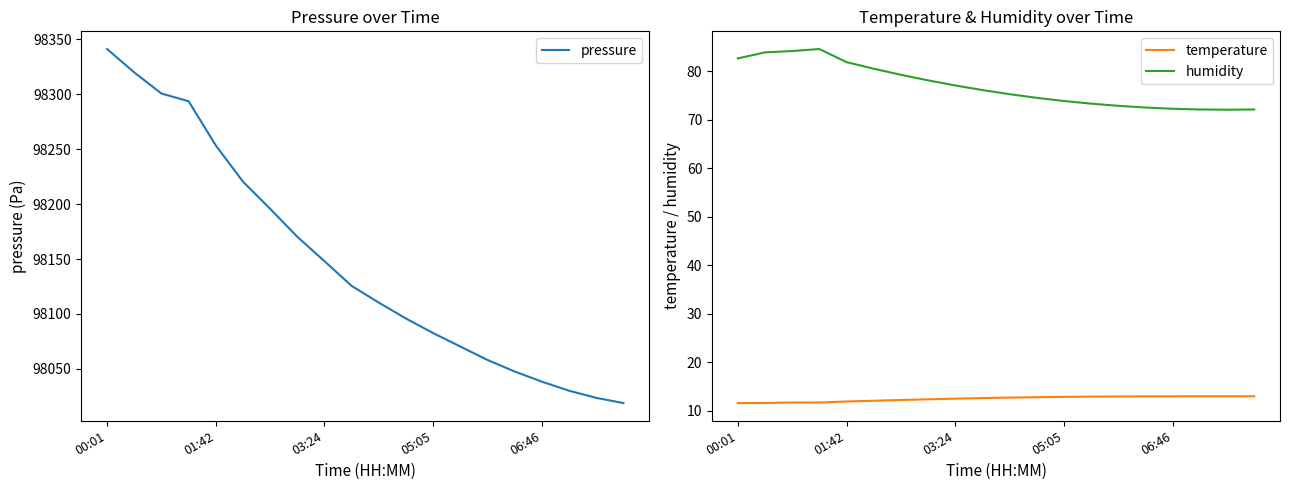

Rank the series at 11 from lowest to highest value.

temperature, humidity, pressure